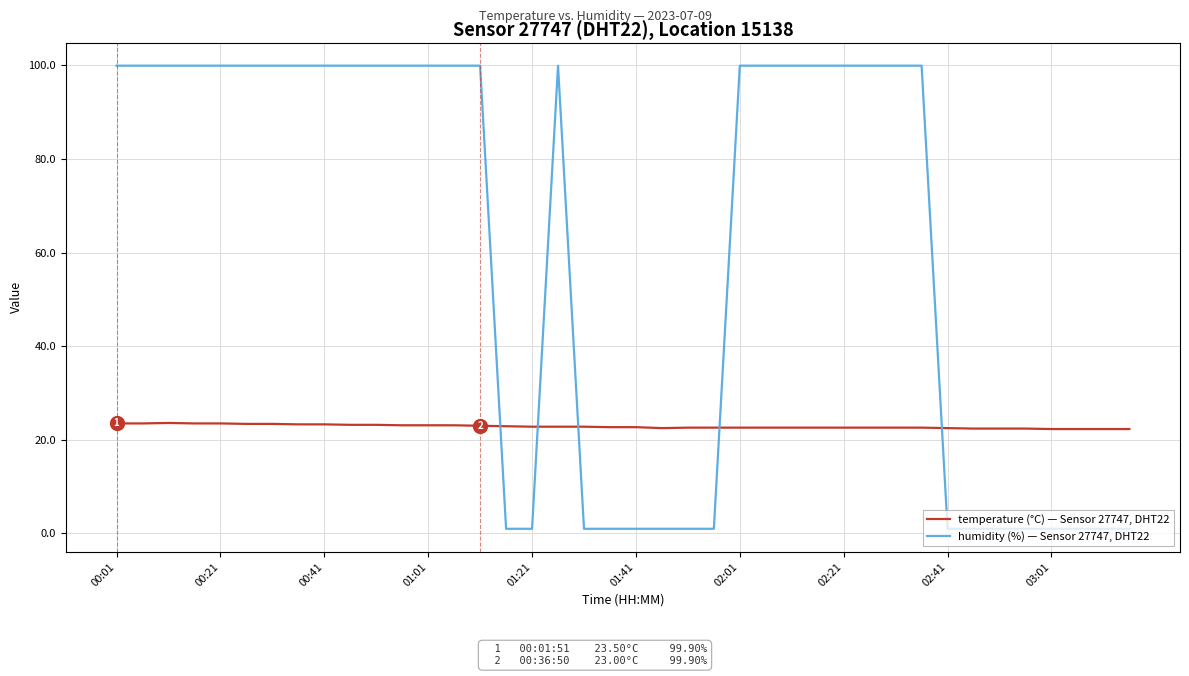

How many intersections are there between humidity (%) — Sensor 27747, DHT22 and temperature (°C) — Sensor 27747, DHT22?

5